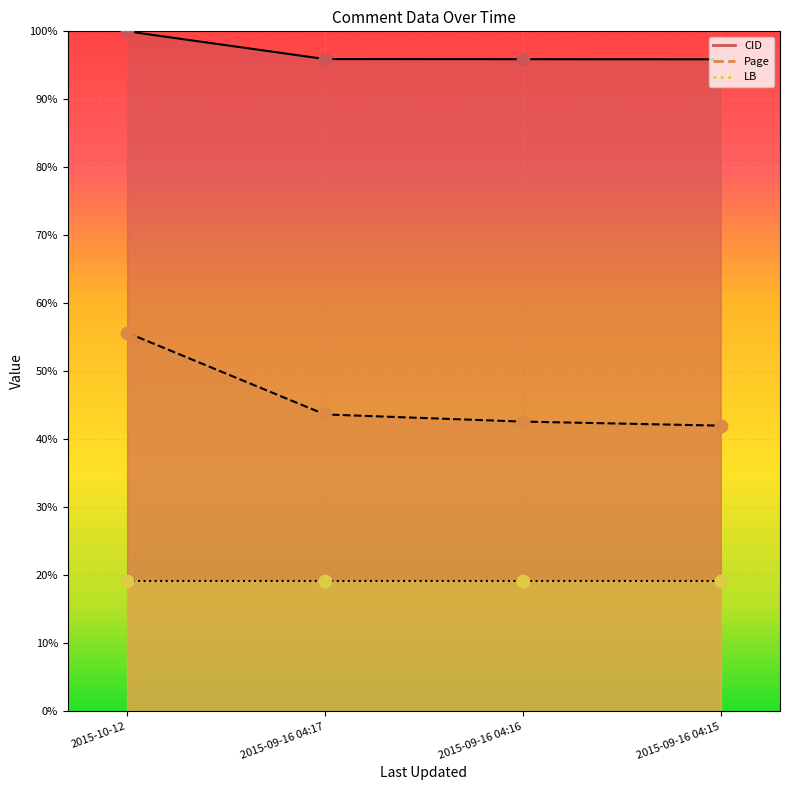

At which category is the sum across all series the highest?

2015-10-12